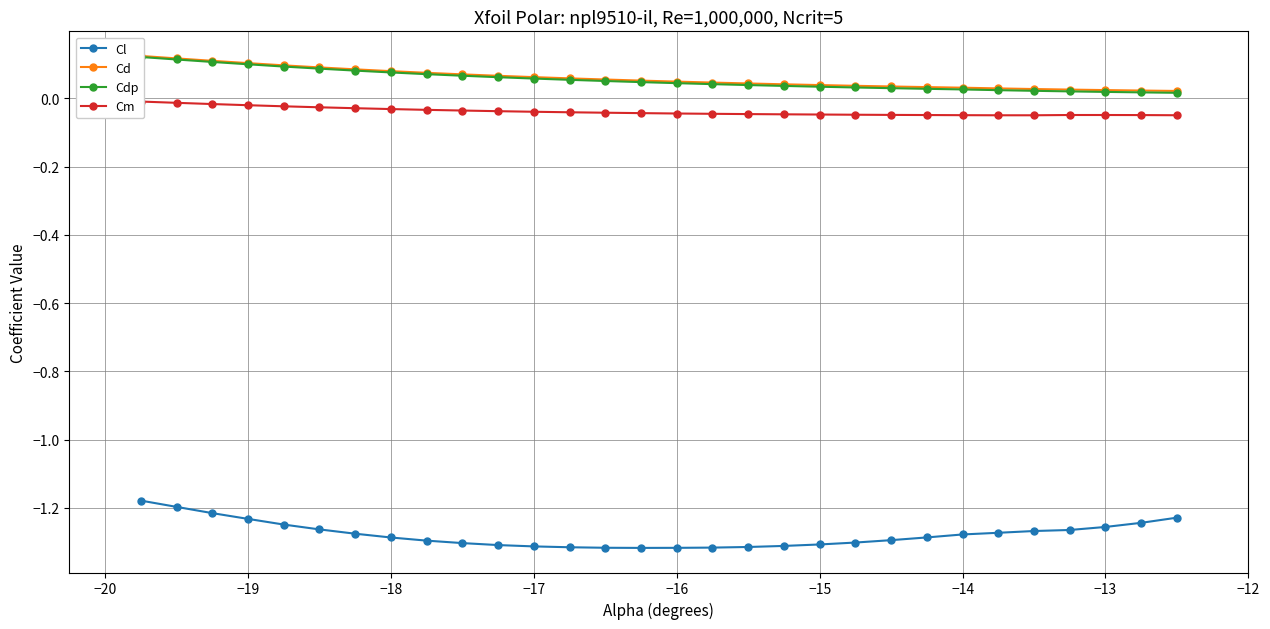

The value of Cl at −15 is -1.3. True or false?

True